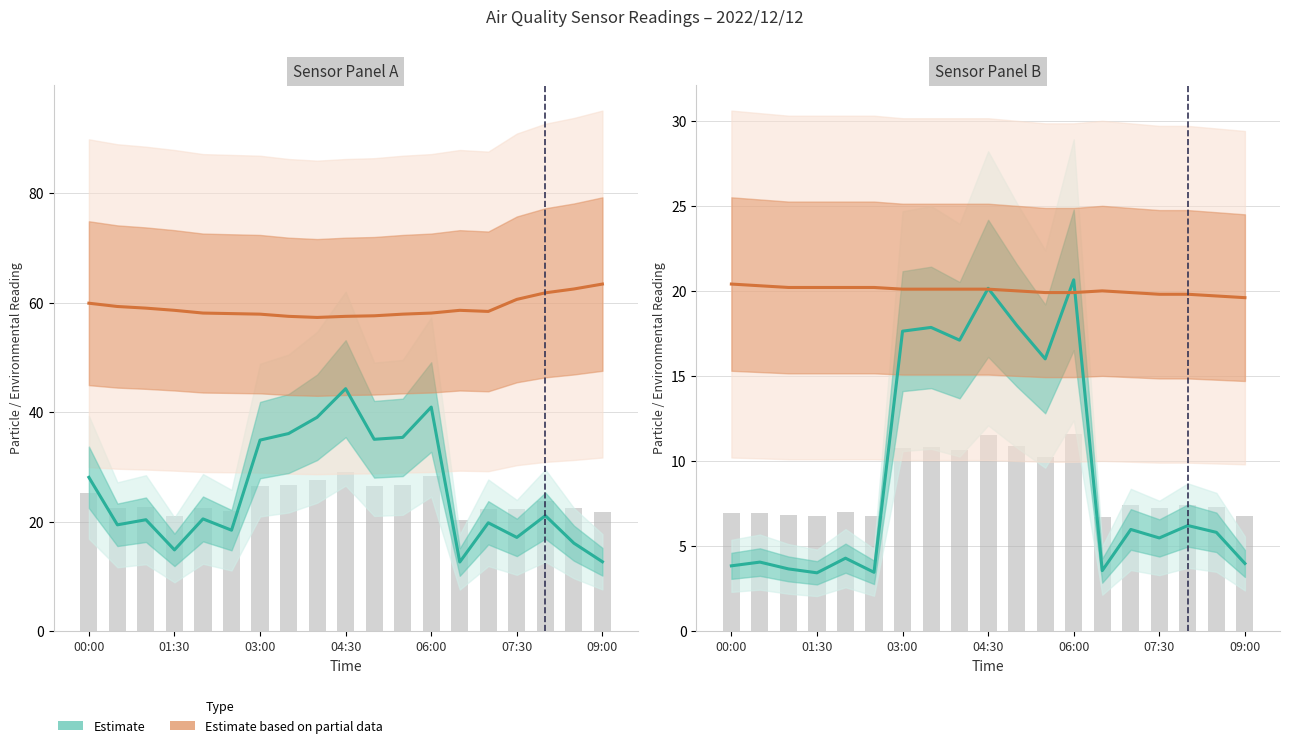

Which series has the largest total across all categories?

Estimate based on partial data